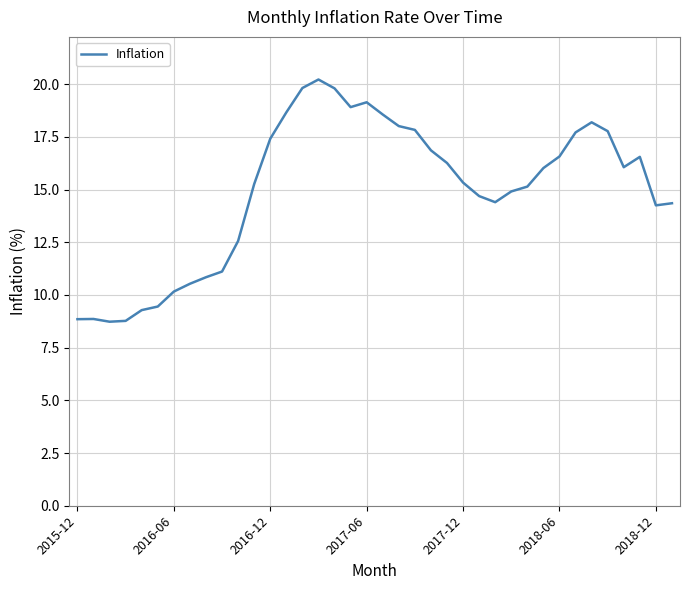

What is the average value?

14.9